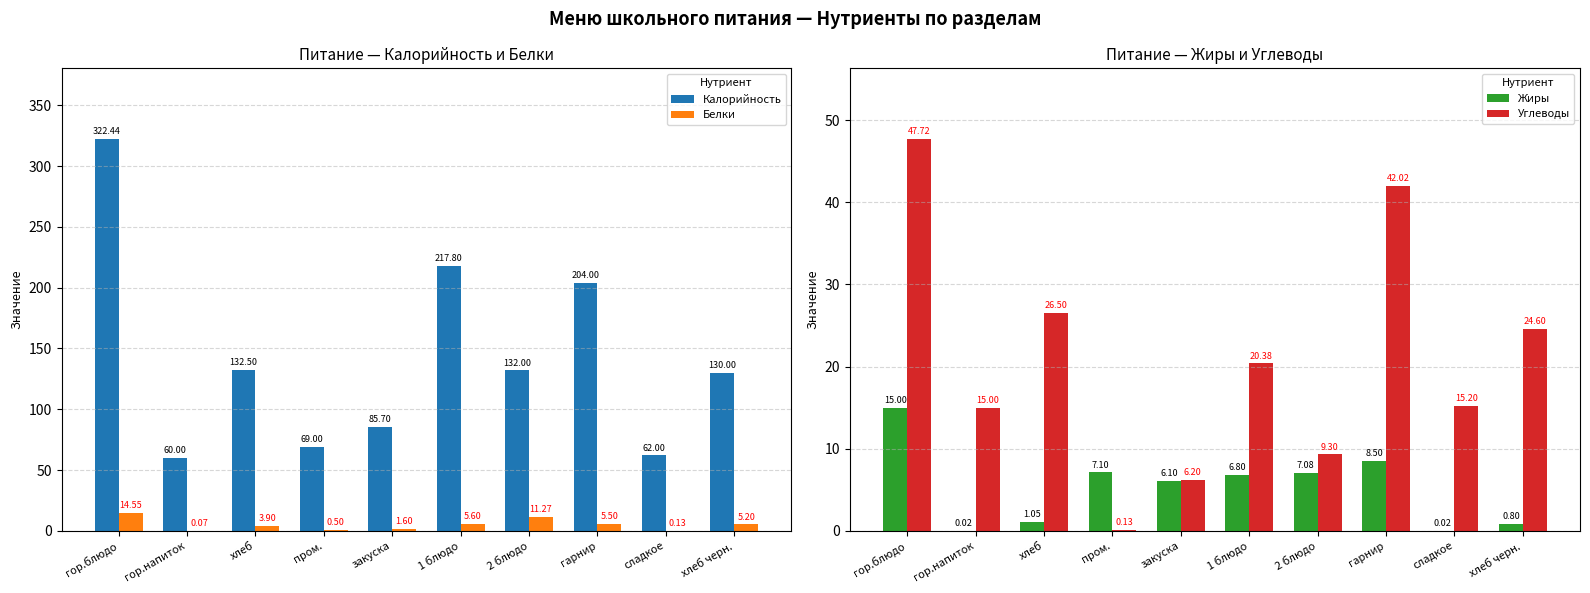

Reading left to right, transcribe all the data shown in this chart.

Калорийность: 322.4	60.0	132.5	69.0	85.7	217.8	132.0	204.0	62.0	130.0
Белки: 14.6	0.1	3.9	0.5	1.6	5.6	11.3	5.5	0.1	5.2
Жиры: 15.0	0.0	1.1	7.1	6.1	6.8	7.1	8.5	0.0	0.8
Углеводы: 47.7	15.0	26.5	0.1	6.2	20.4	9.3	42.0	15.2	24.6